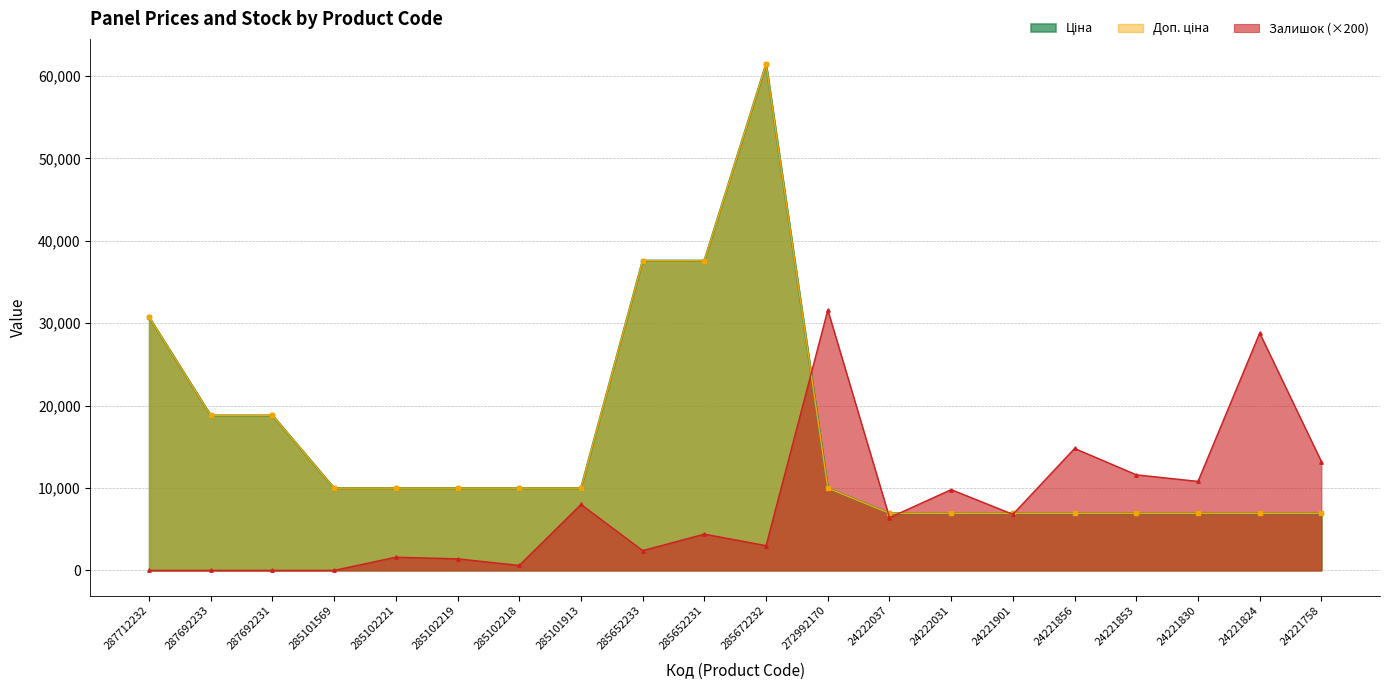

What is the sum of the Залишок values at 24221856 and 285101913?

22800.0